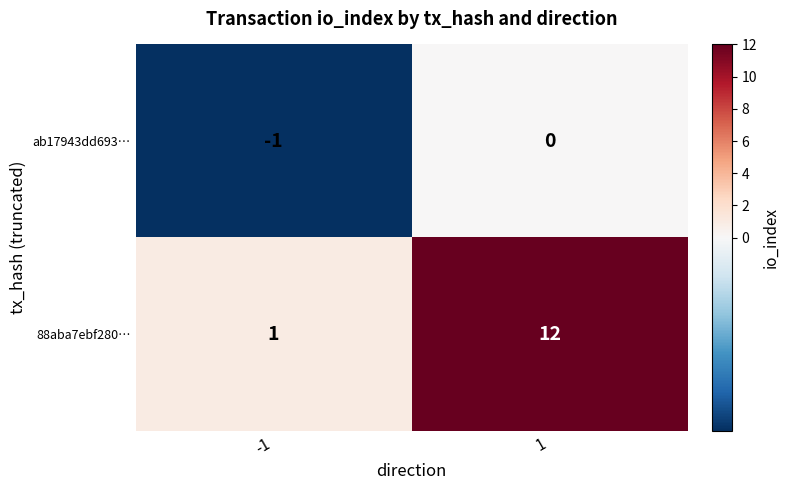

List the labels in order of 88aba7ebf280… value, smallest first.

-1, 1